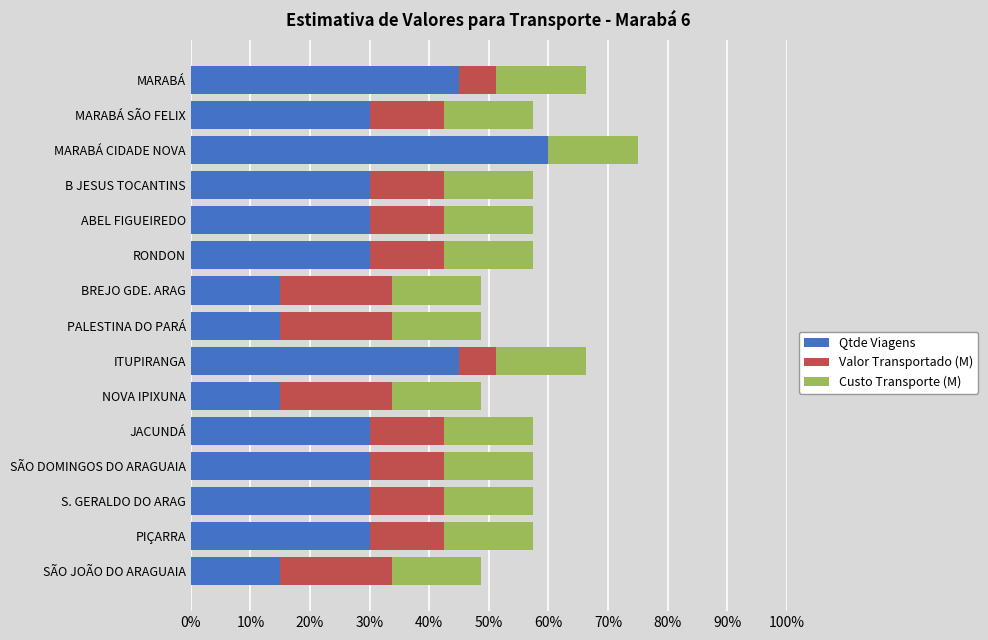

At which category is the sum across all series the highest?

MARABÁ CIDADE NOVA